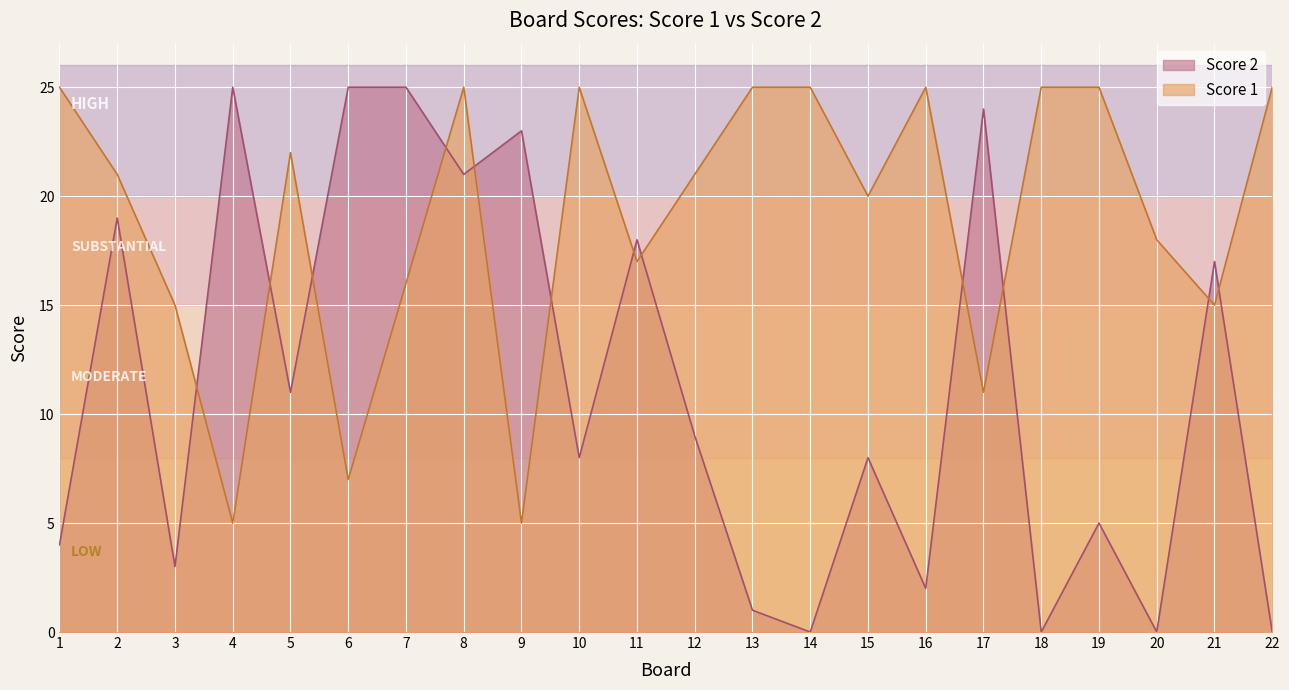

List the series in order of their overall mean, lowest first.

Score 2, Score 1